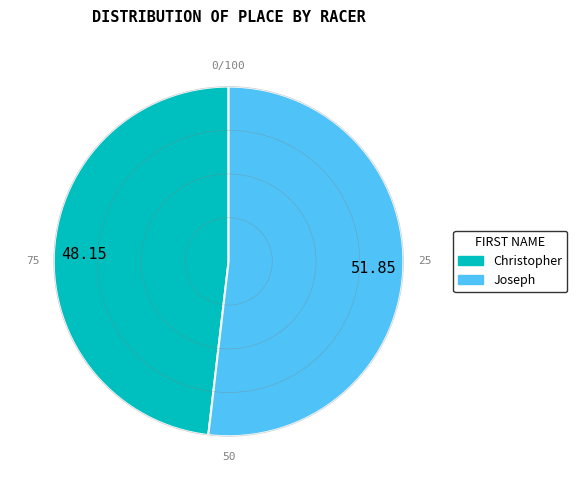

Which slice represents more than half of the pie?

51.85